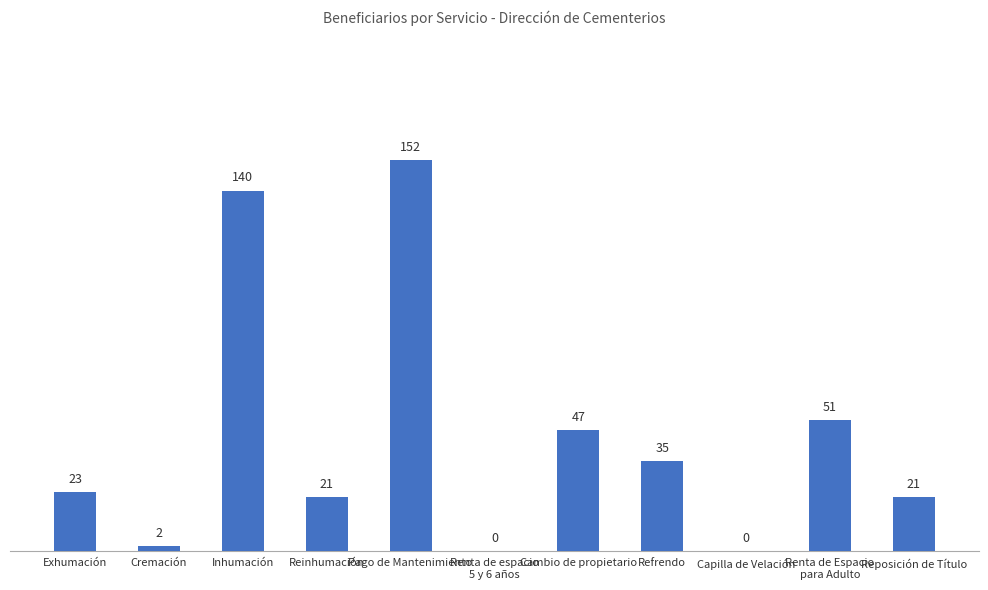

Reading left to right, transcribe all the data shown in this chart.

23	2	140	21	152	0	47	35	0	51	21